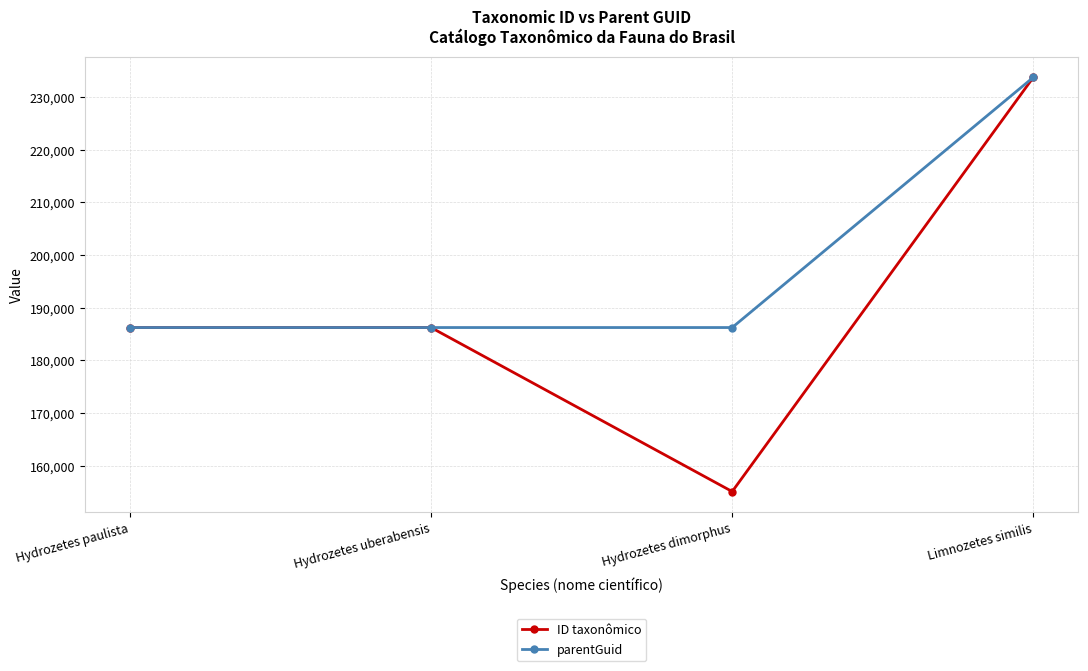

Which series has the widest spread of values?

ID taxonômico